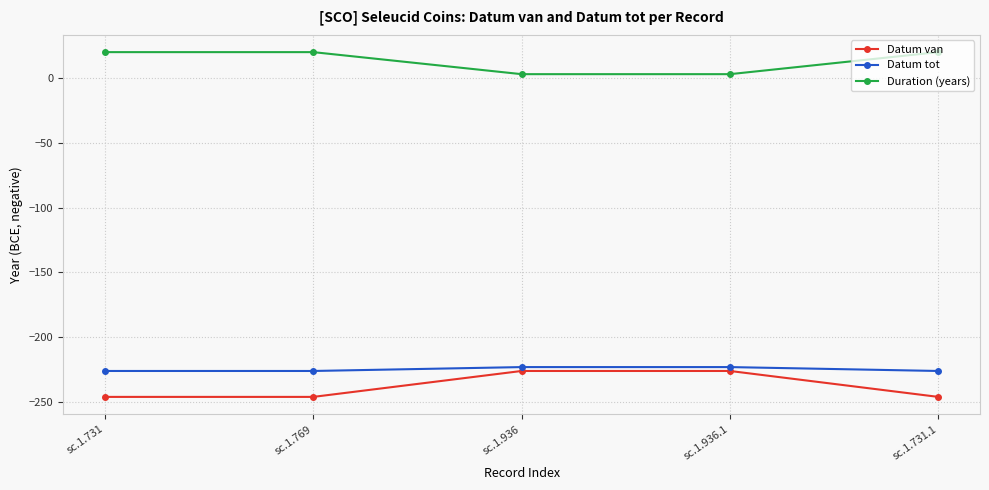

Reading right to left, extract all data points from this chart.

Datum van: sc.1.731.1=-246	sc.1.936.1=-226	sc.1.936=-226	sc.1.769=-246	sc.1.731=-246
Datum tot: sc.1.731.1=-226	sc.1.936.1=-223	sc.1.936=-223	sc.1.769=-226	sc.1.731=-226
Duration (years): sc.1.731.1=20	sc.1.936.1=3	sc.1.936=3	sc.1.769=20	sc.1.731=20